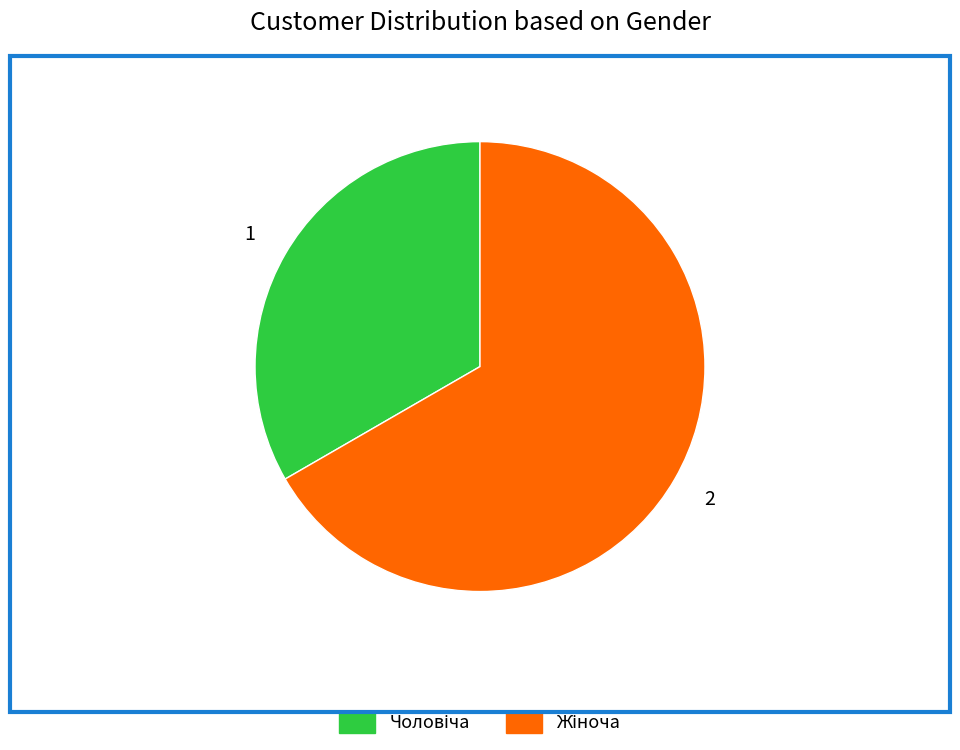

Does any single category account for the majority?

Yes